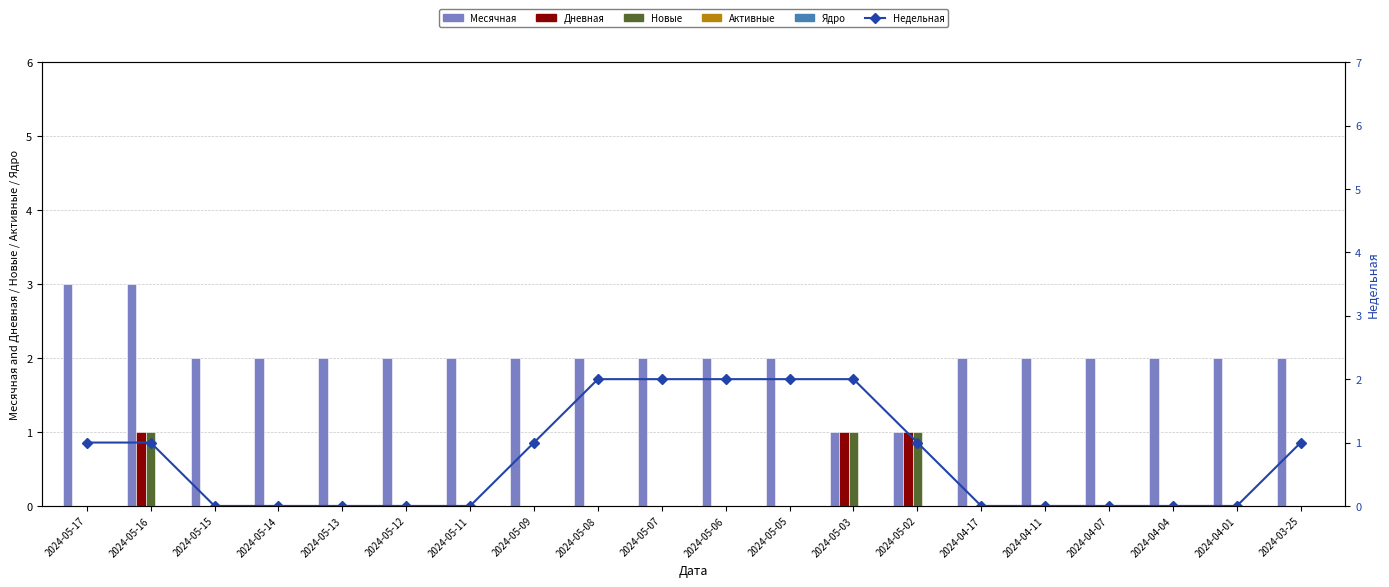

Is it true that Месячная equals 1 at 2024-03-25?

False